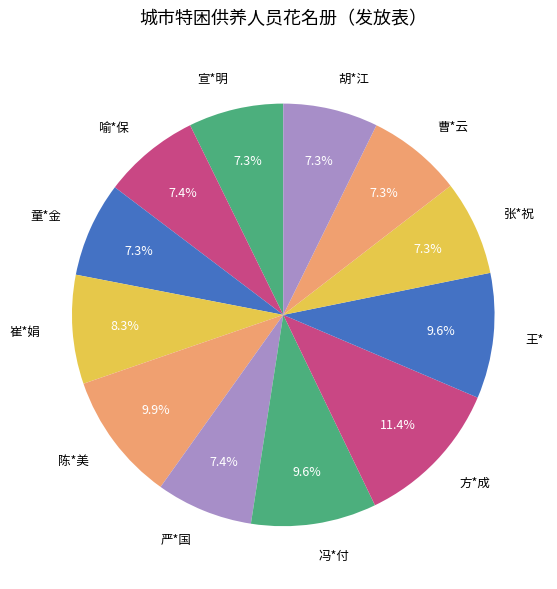

To the nearest percent, what is the difference between the 崔*娟 and 陈*美 slice percentages?

2%